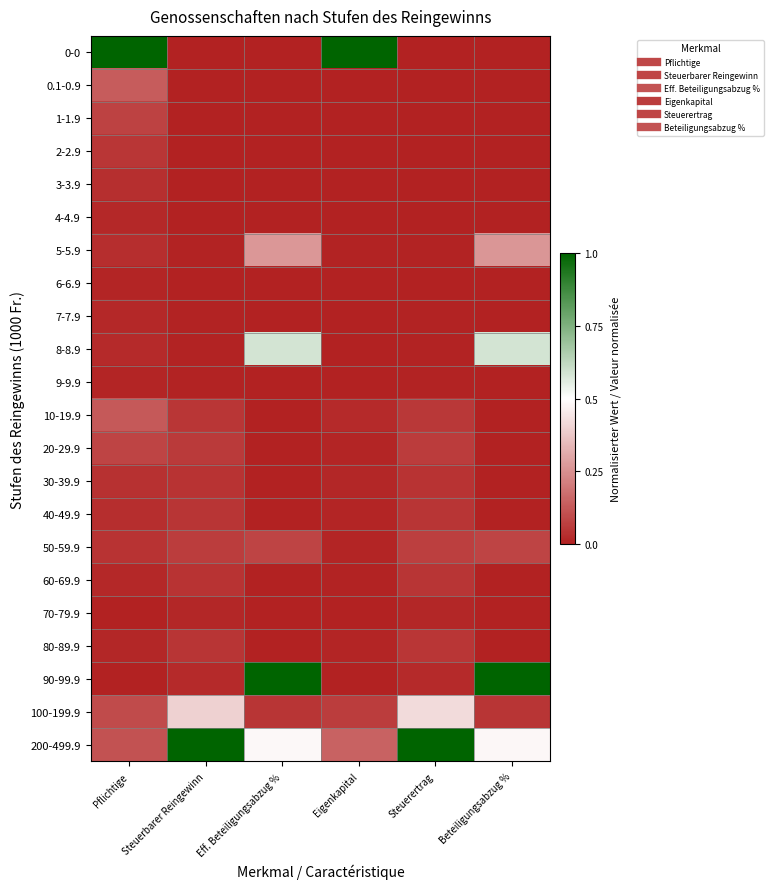

Which label corresponds to the smallest value in the chart?

Steuerbarer Reingewinn